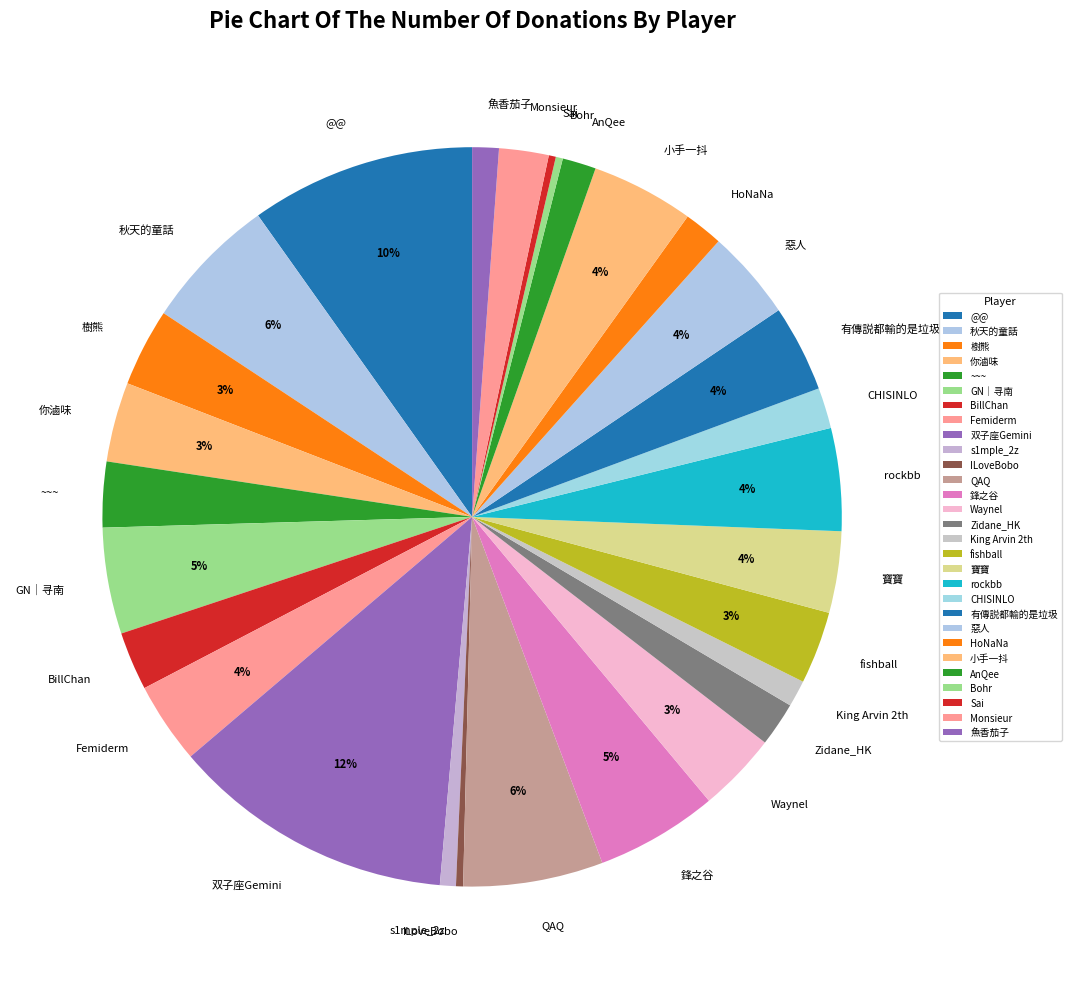

To the nearest percent, what is the combined percentage of 惡人 and 小手一抖?

8%